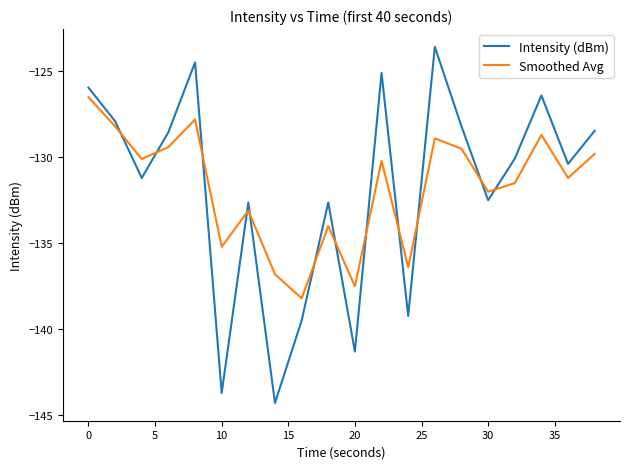

What is the minimum value shown in the chart?

-144.3